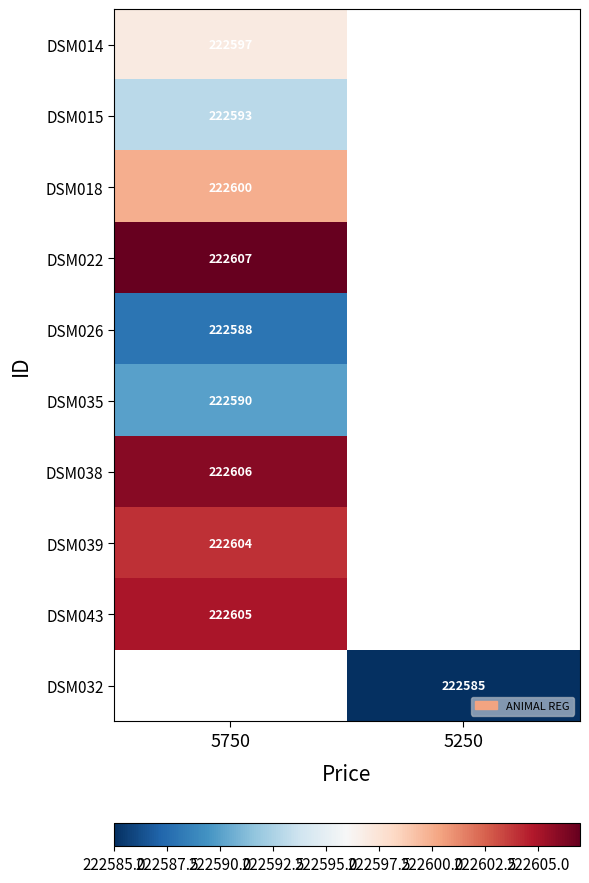

The DSM038 series shows 222606 at 5750. True or false?

True